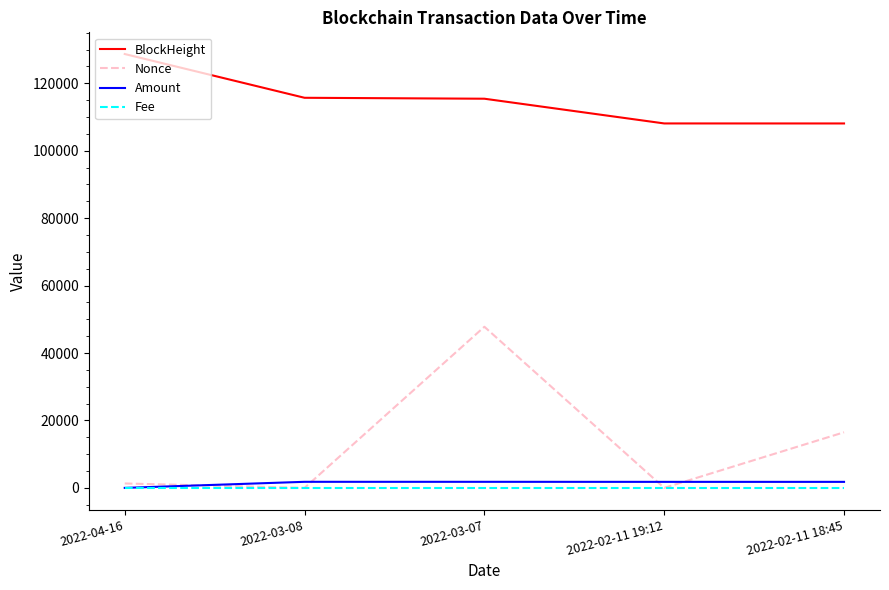

What is the difference between the highest and lowest values at 2022-03-07?

115435.0